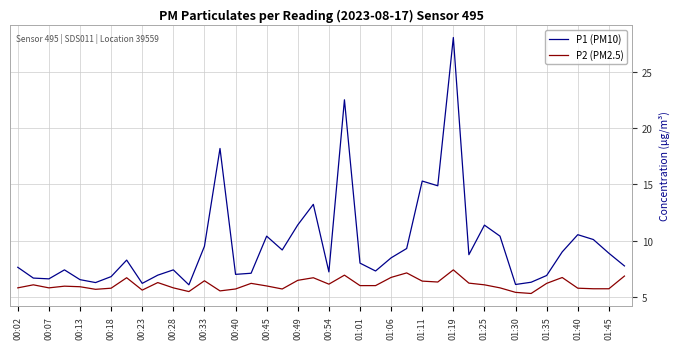

What is the maximum value shown in the chart?

28.1